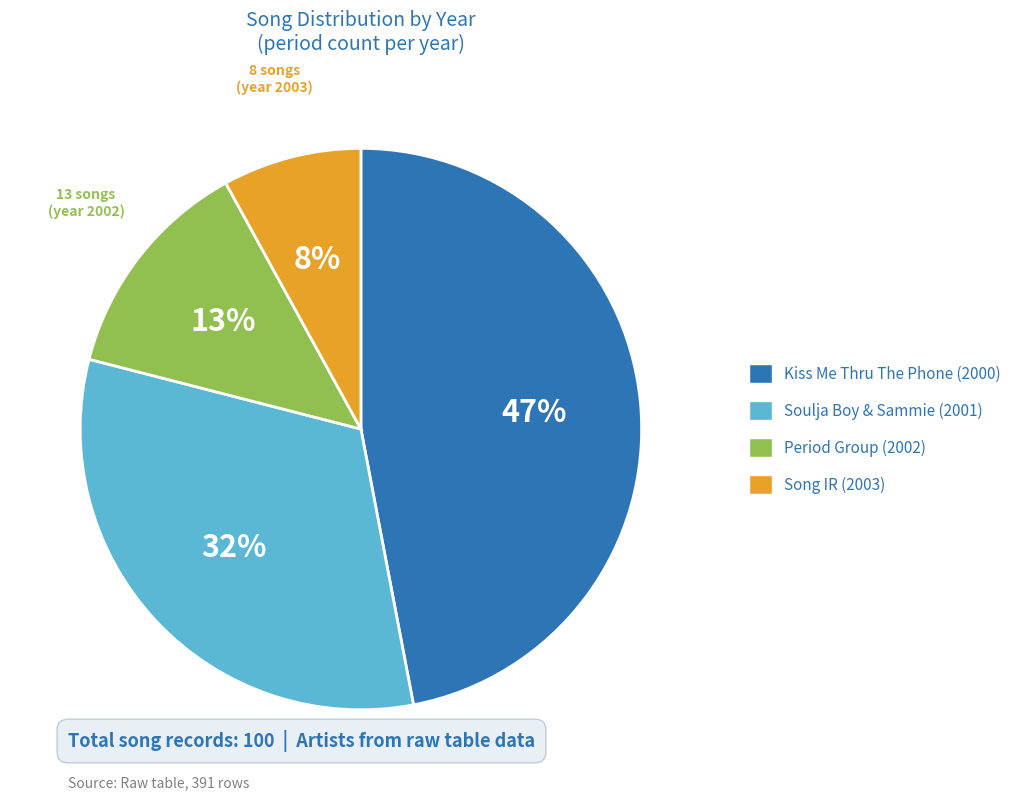

To the nearest percent, what is the average slice percentage?

25%